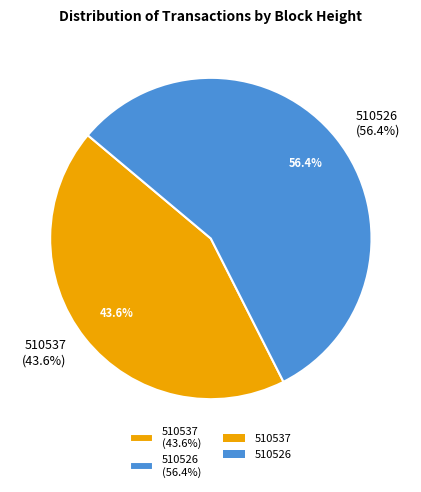

To the nearest percent, what is the combined percentage of 510537 and 510526?

100%